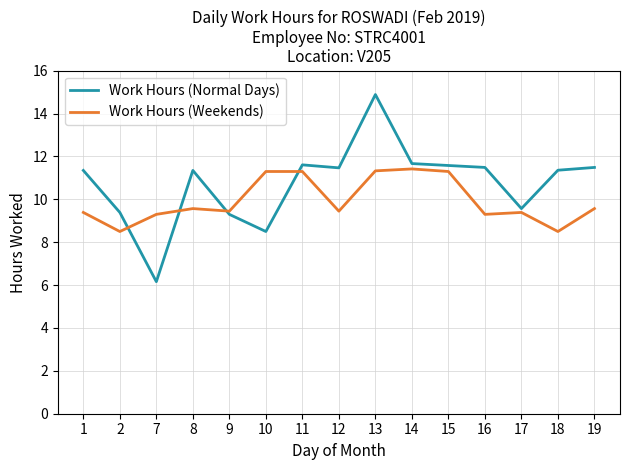

Which category has the highest value across all series?

13